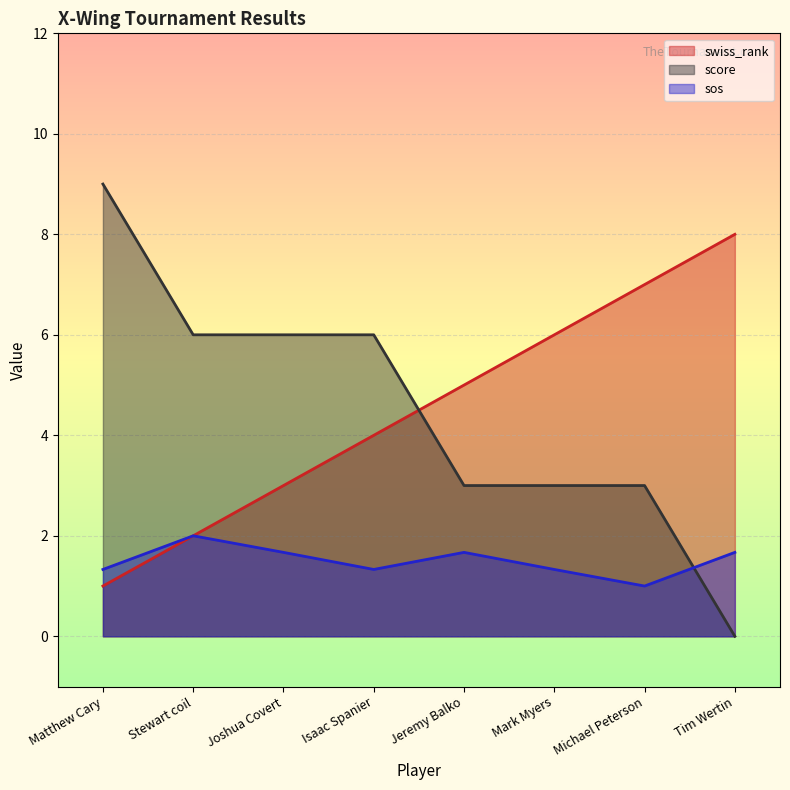

True or false: swiss_rank has a value of 10.9 at Michael Peterson.

False